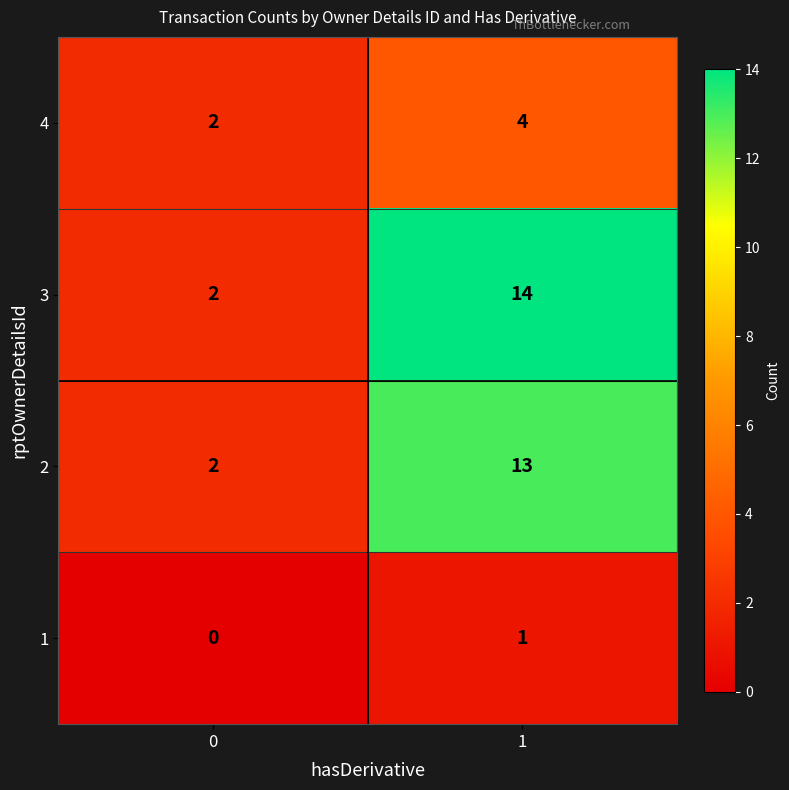

The 1 series shows 0 at 0. True or false?

True